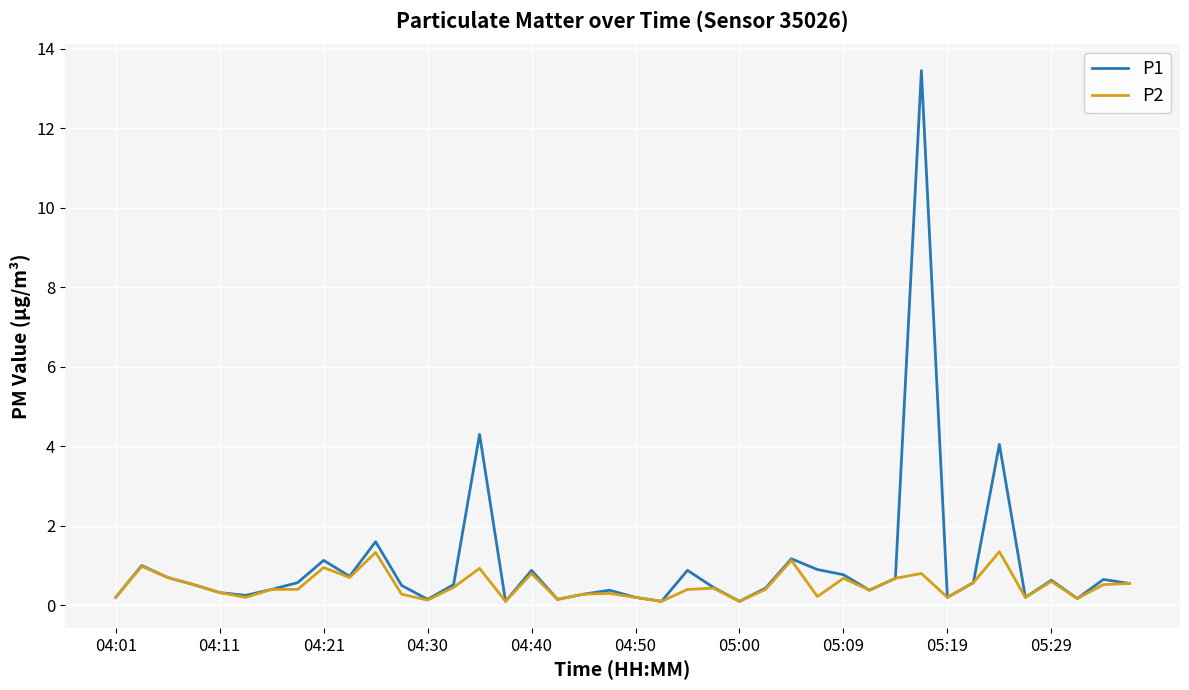

What is the minimum value for P1?

0.1